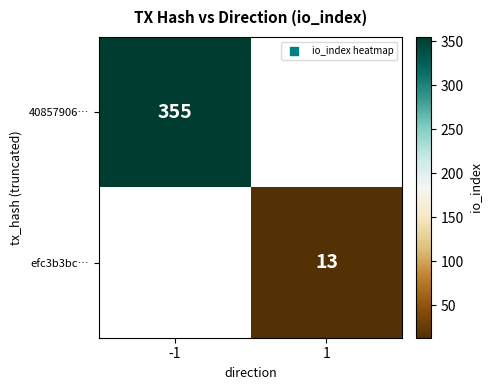

True or false: efc3b3bc… has a value of 23 at 1.

False